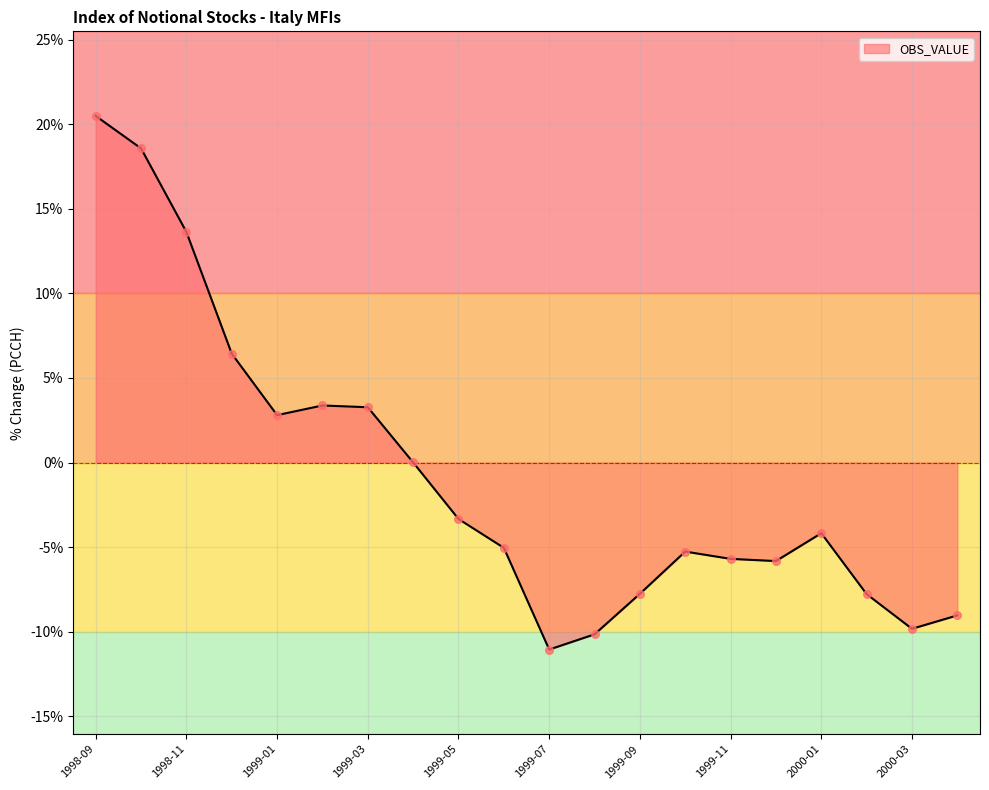

What is the minimum value shown in the chart?

-11.1